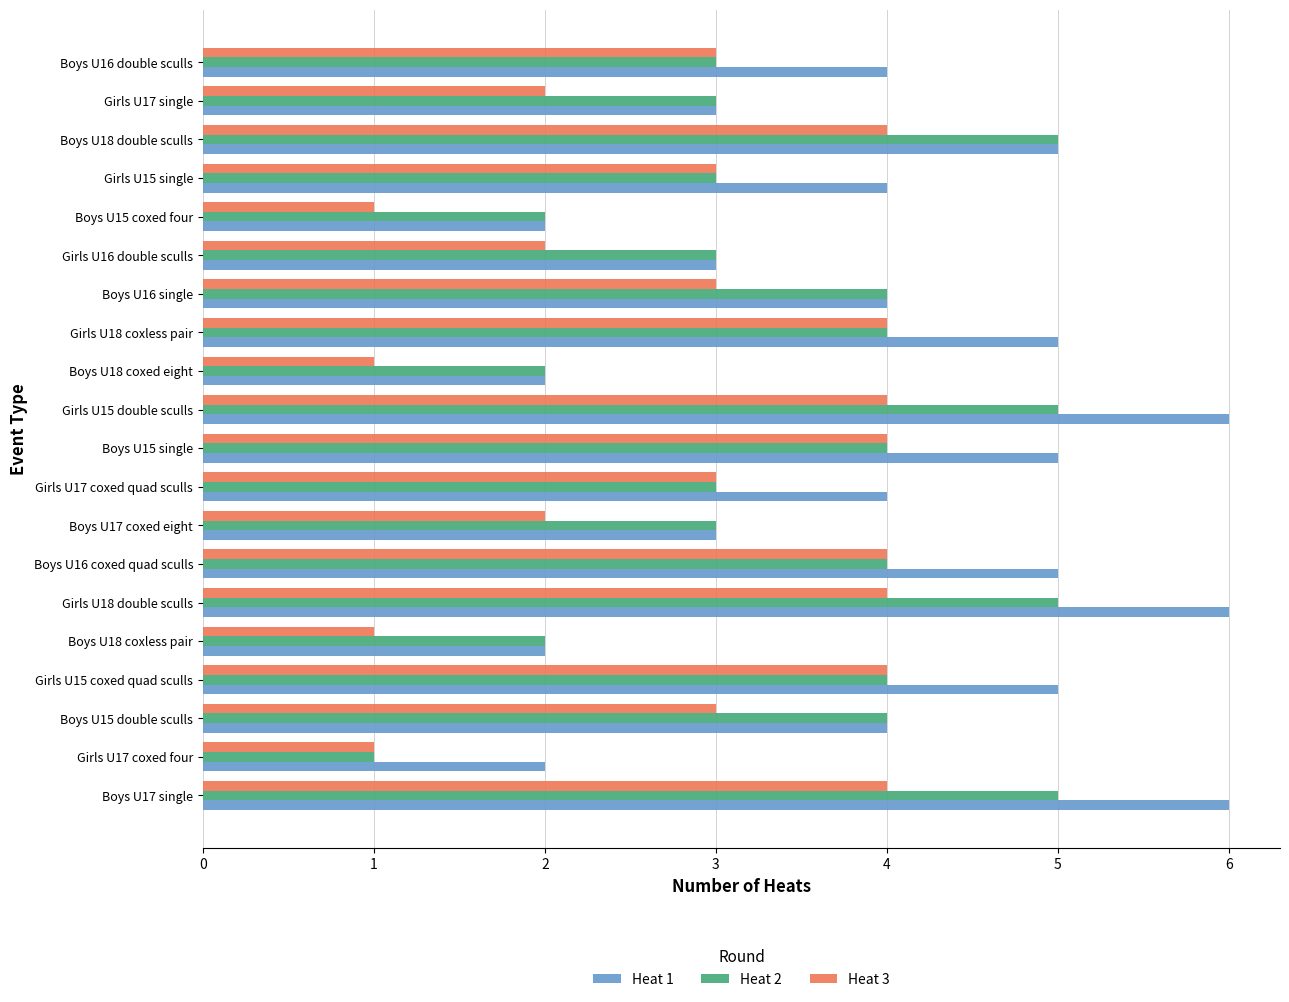

What is the difference between the second highest and minimum values in the Heat 2 series?

4